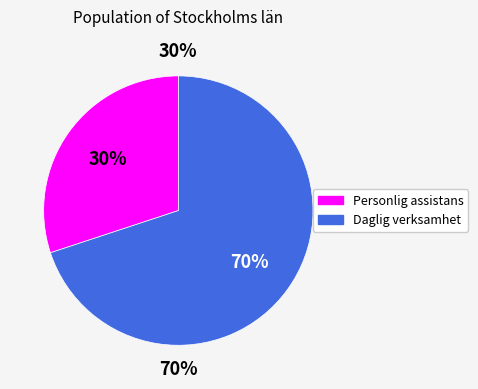

Rank the series by their average value, from lowest to highest.

Personlig assistans, Daglig verksamhet